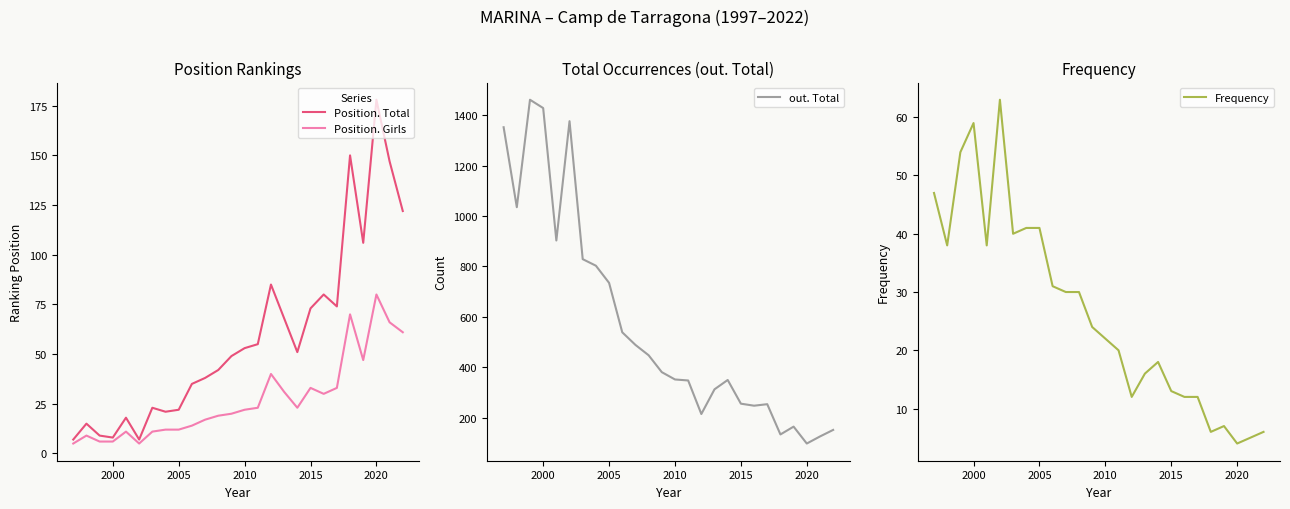

How many data points in Position. Total are above 51?

12